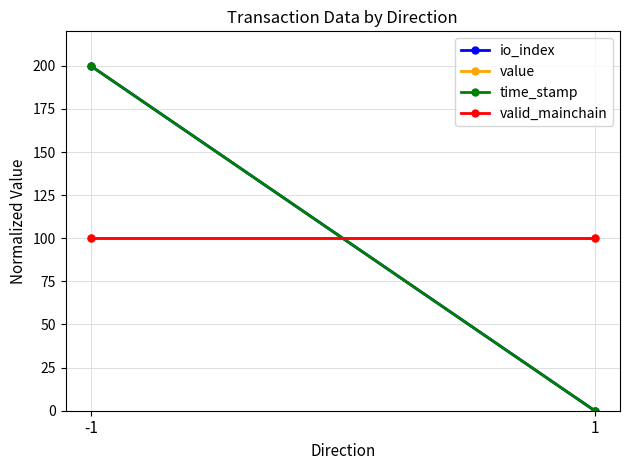

Which category has the highest value across all series?

-1